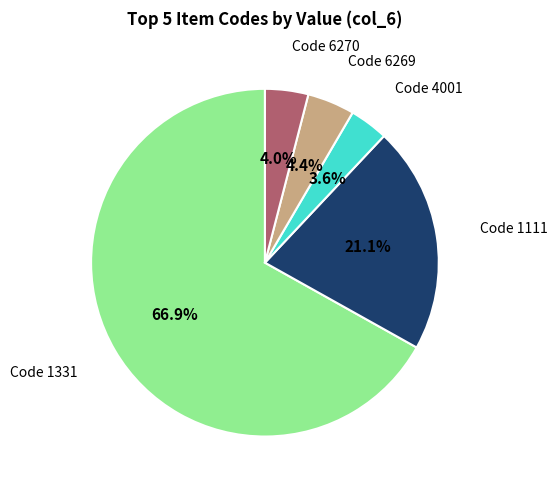

Does any single category account for the majority?

Yes